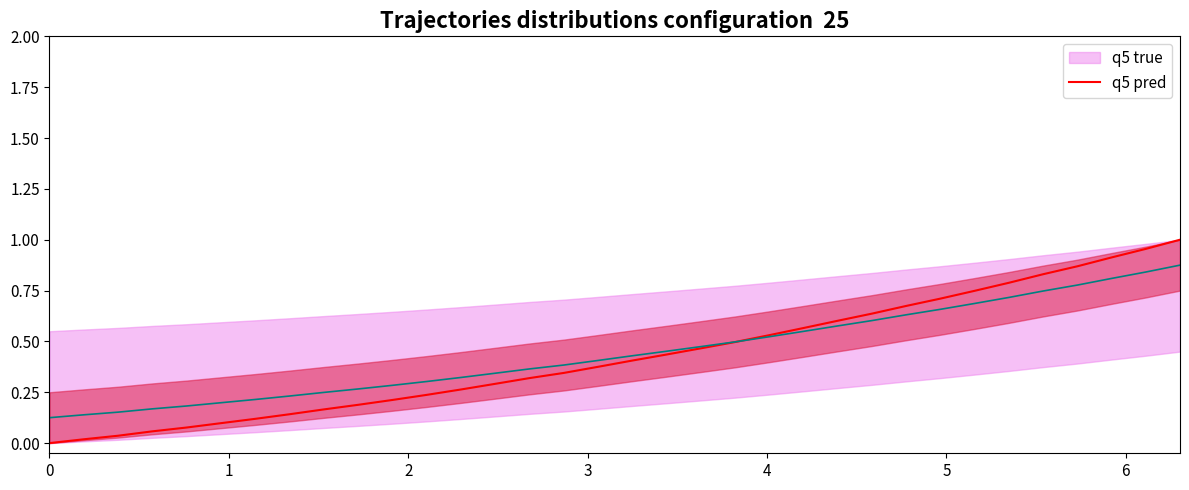

Reading left to right, what are all the values shown in this chart?

0.0	0.0	0.0	0.1	0.1	0.1	0.1	0.1	0.2	0.2	0.2	0.2	0.3	0.3	0.3	0.3	0.4	0.4	0.4	0.5	0.5	0.5	0.6	0.6	0.6	0.7	0.7	0.7	0.8	0.8	0.9	0.9	1.0	1.0